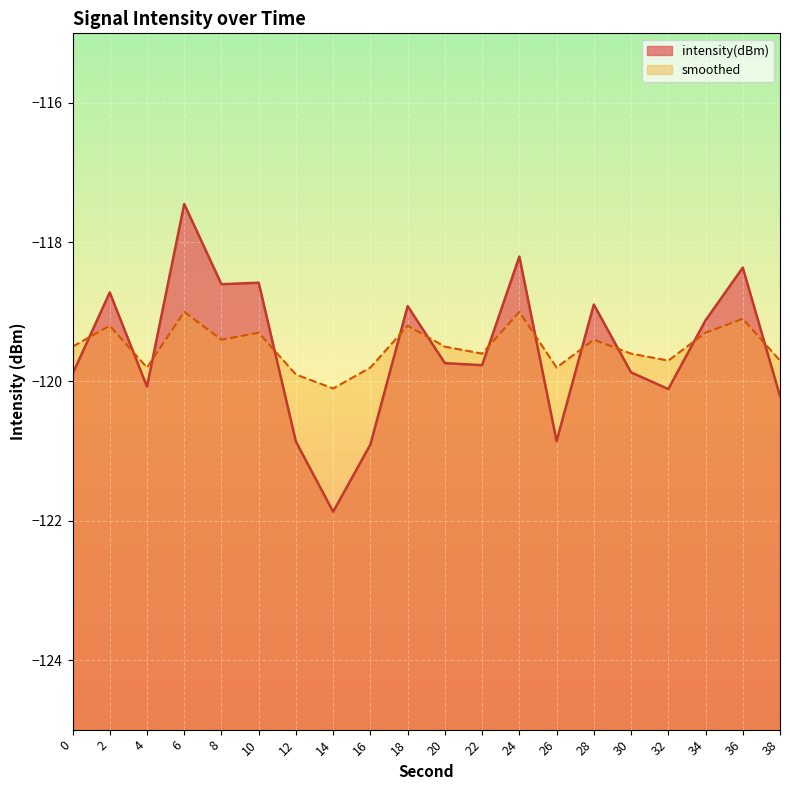

What is the sum of the intensity(dBm) values at 26 and 20?

-240.6